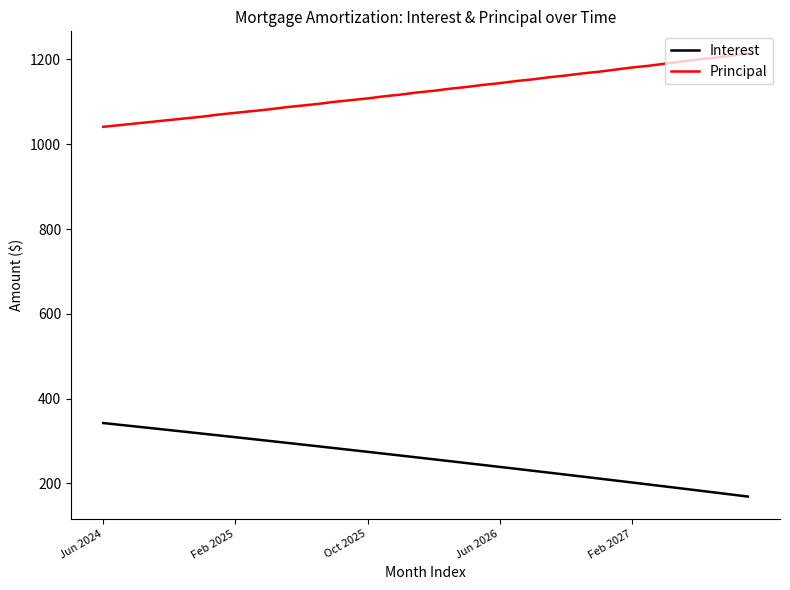

What is the difference between the maximum and minimum values in the Principal series?

173.0